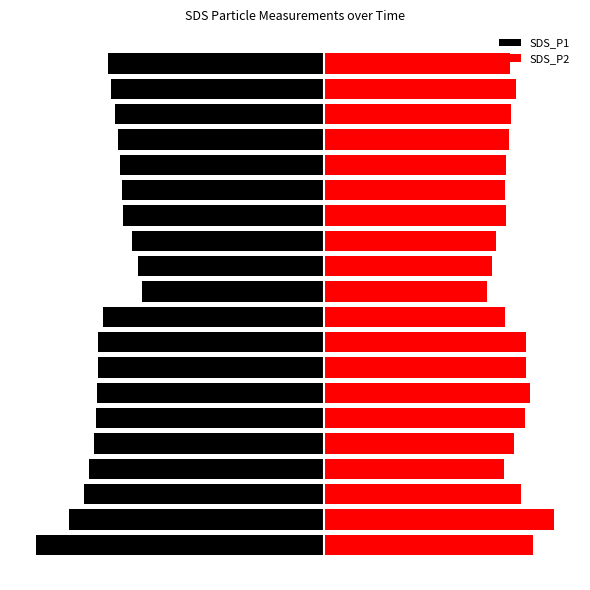

True or false: SDS_P2 has a value of 9.9 at 10.

True